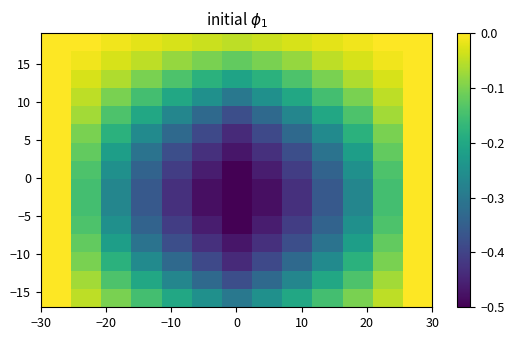

How many distinct data groups are displayed?

15